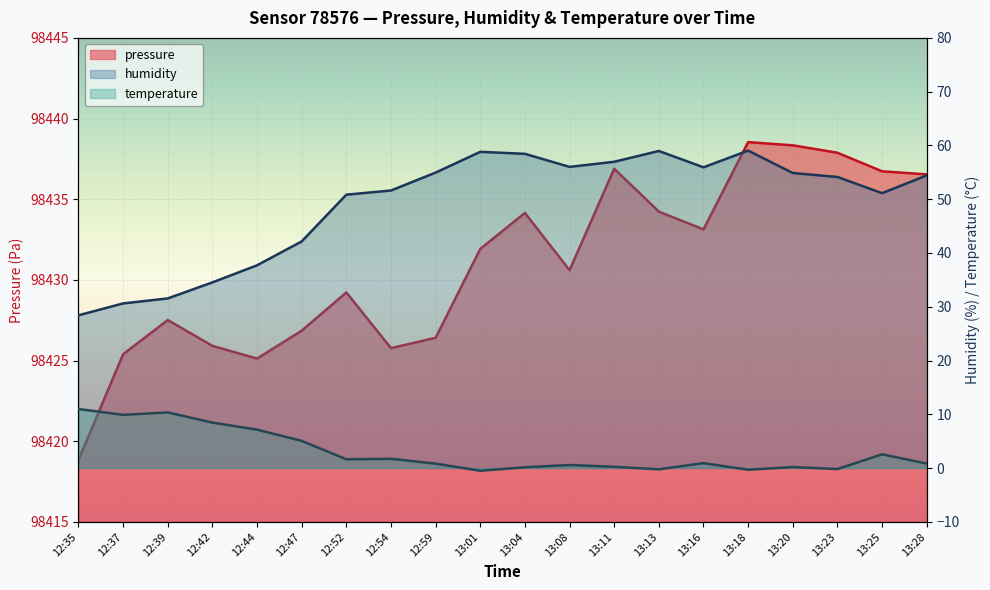

Where does the temperature series first go above 0?

12:35